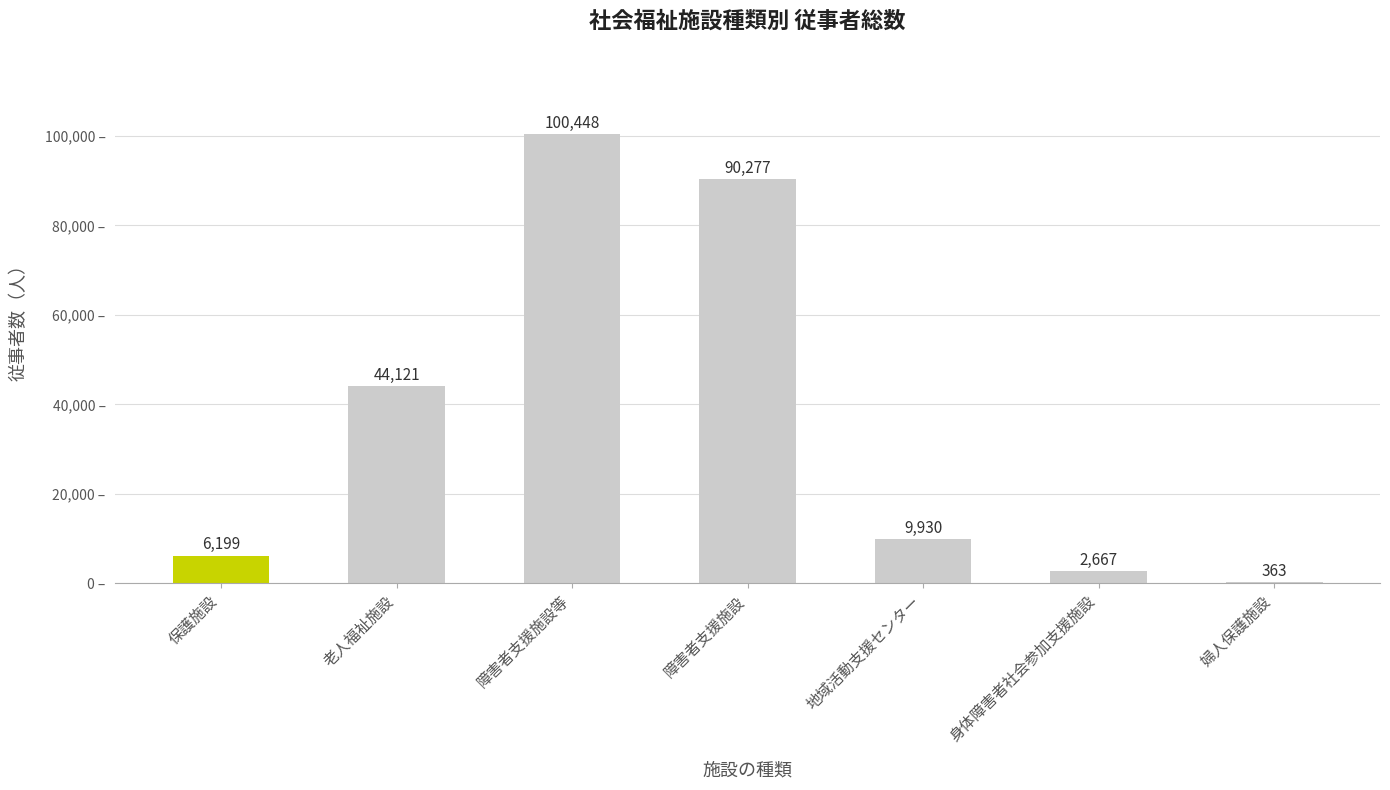

At which category does the chart reach its minimum across all series?

婦人保護施設